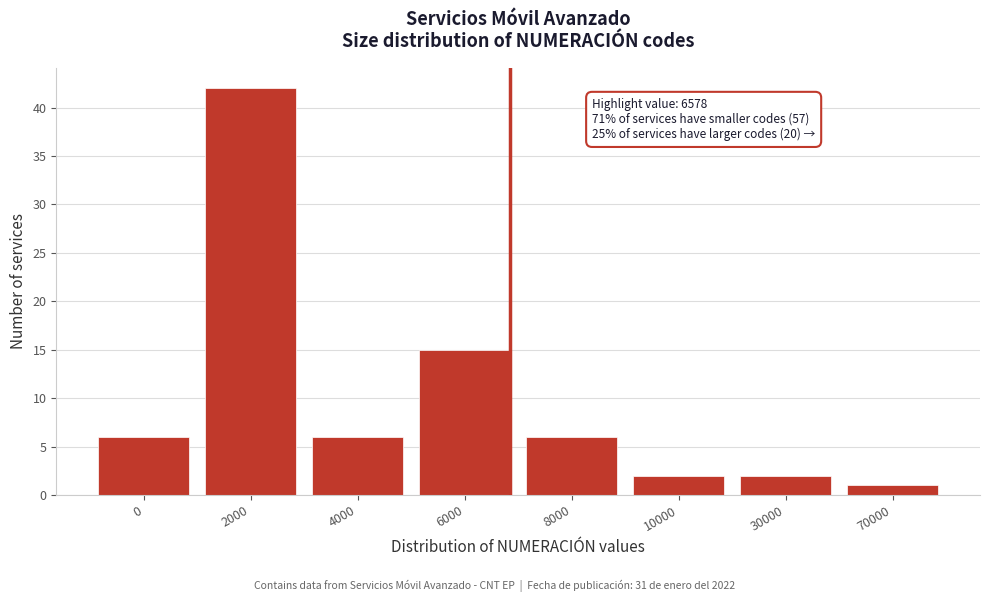

Reading right to left, extract all data points from this chart.

1	2	2	6	15	6	42	6